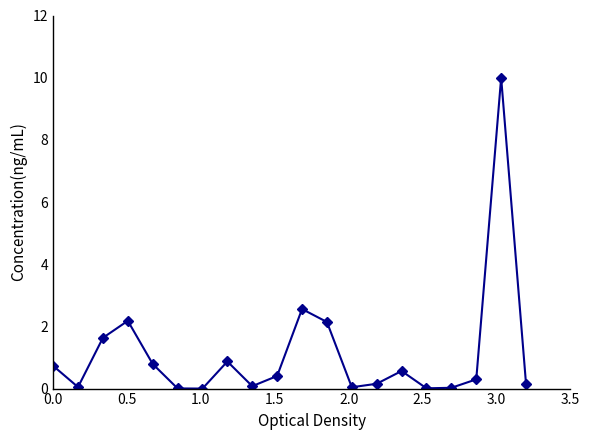

What is the value of the 11th point from the left?

2.6